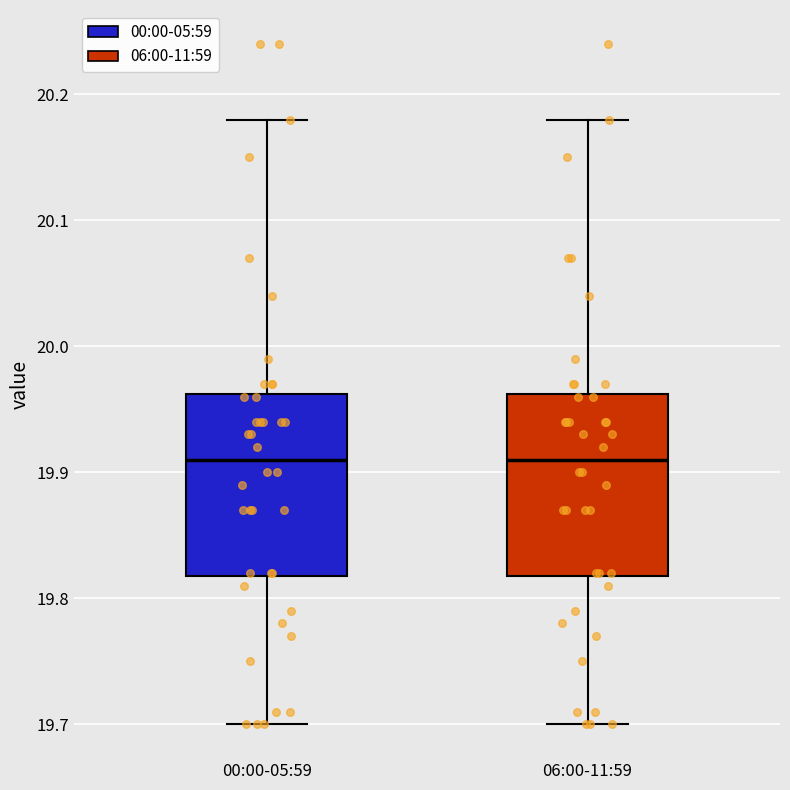

Reading left to right, read every box against the y-axis: the position of its median line, the range the box covers, and the ends of its whiskers. The values are not printed on the chart, so give them approximately, as read against the axis.

00:00-05:59: median 19.91, box 19.82 to 19.96, whiskers 19.70 to 20.18
06:00-11:59: median 19.91, box 19.82 to 19.96, whiskers 19.70 to 20.18